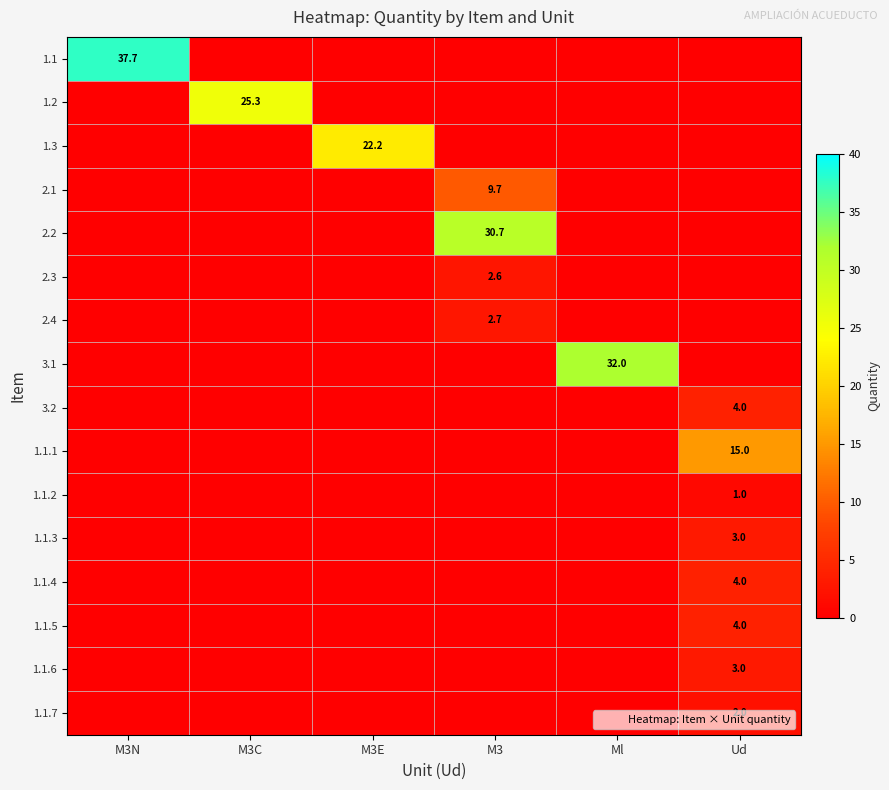

What is the spread (max minus min) of values at M3C?

25.3